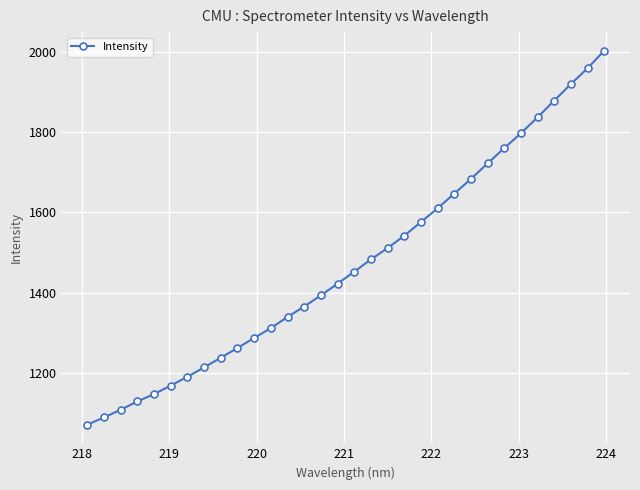

What is the sum of all values?

47125.9